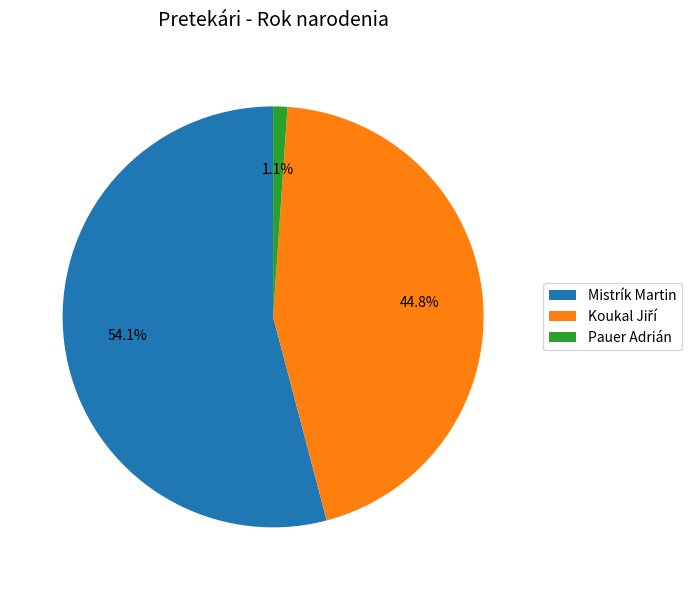

Count the number of slices in the pie.

3